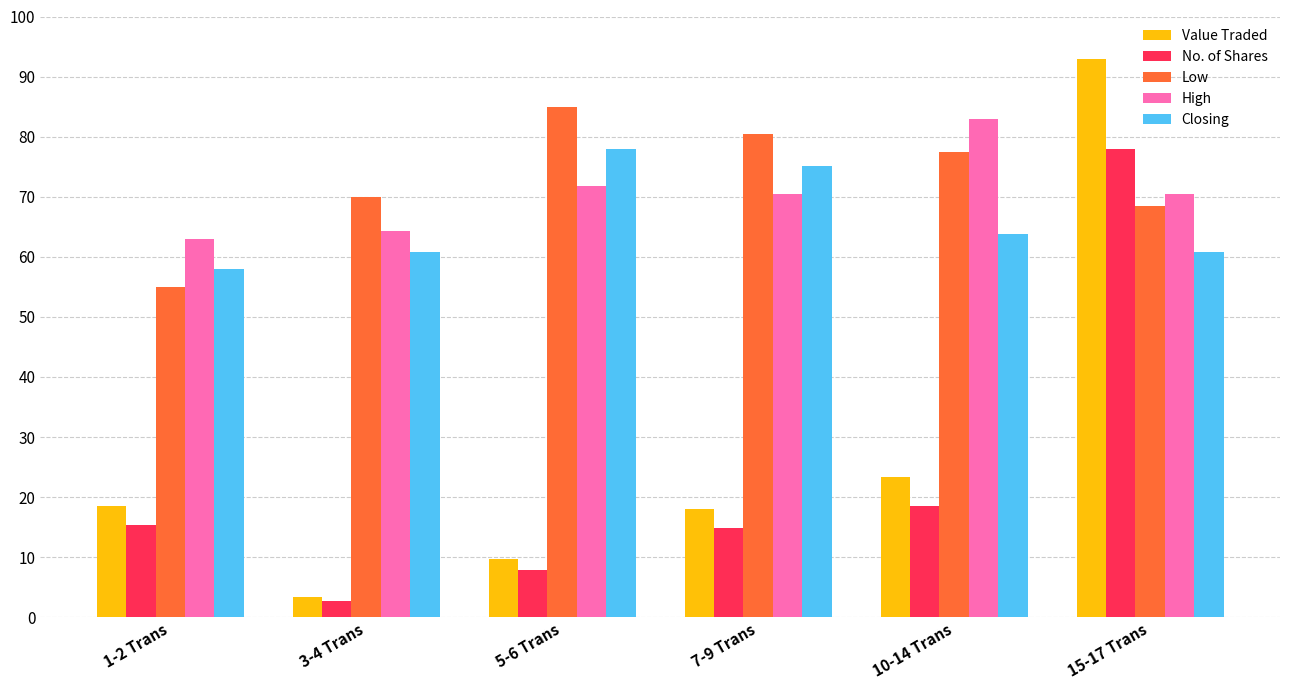

What is the sum of all No. of Shares values?

137.3